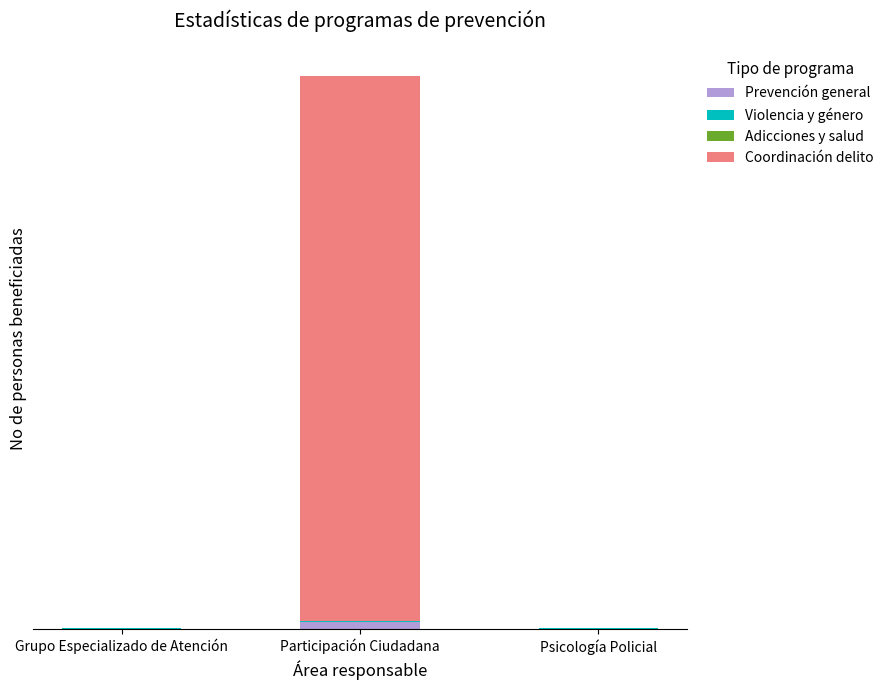

Which series has the widest spread of values?

Coordinación delito